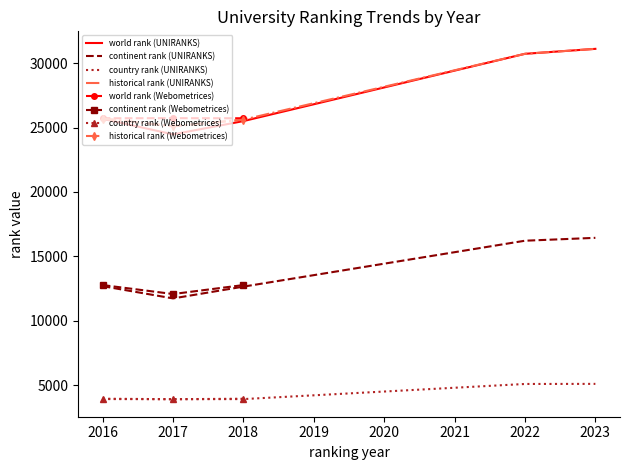

True or false: country rank and continent rank cross at least once.

False